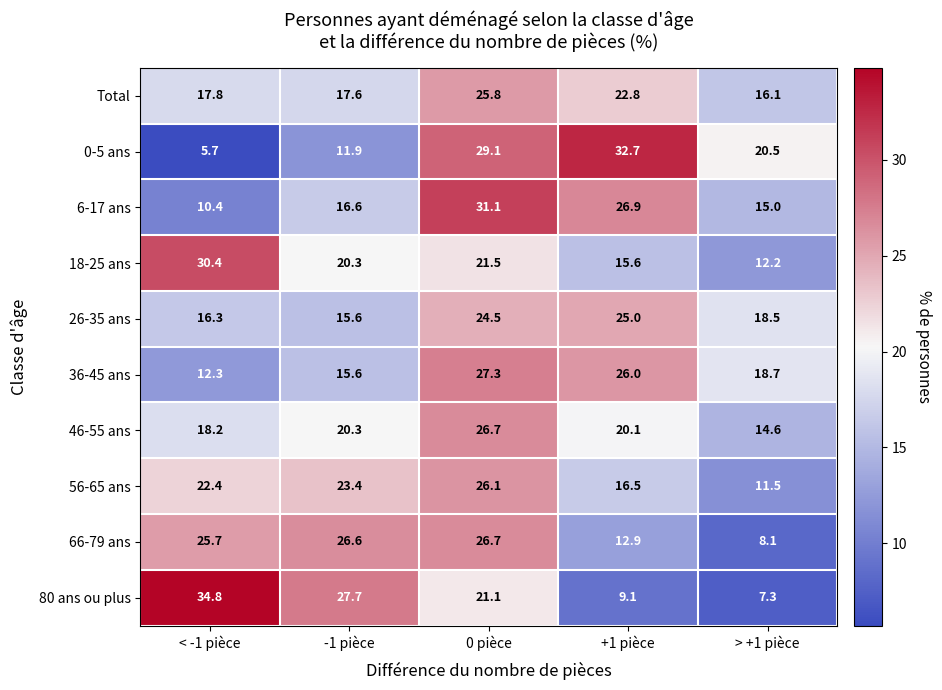

Which series has the largest range (max minus min)?

80 ans ou plus